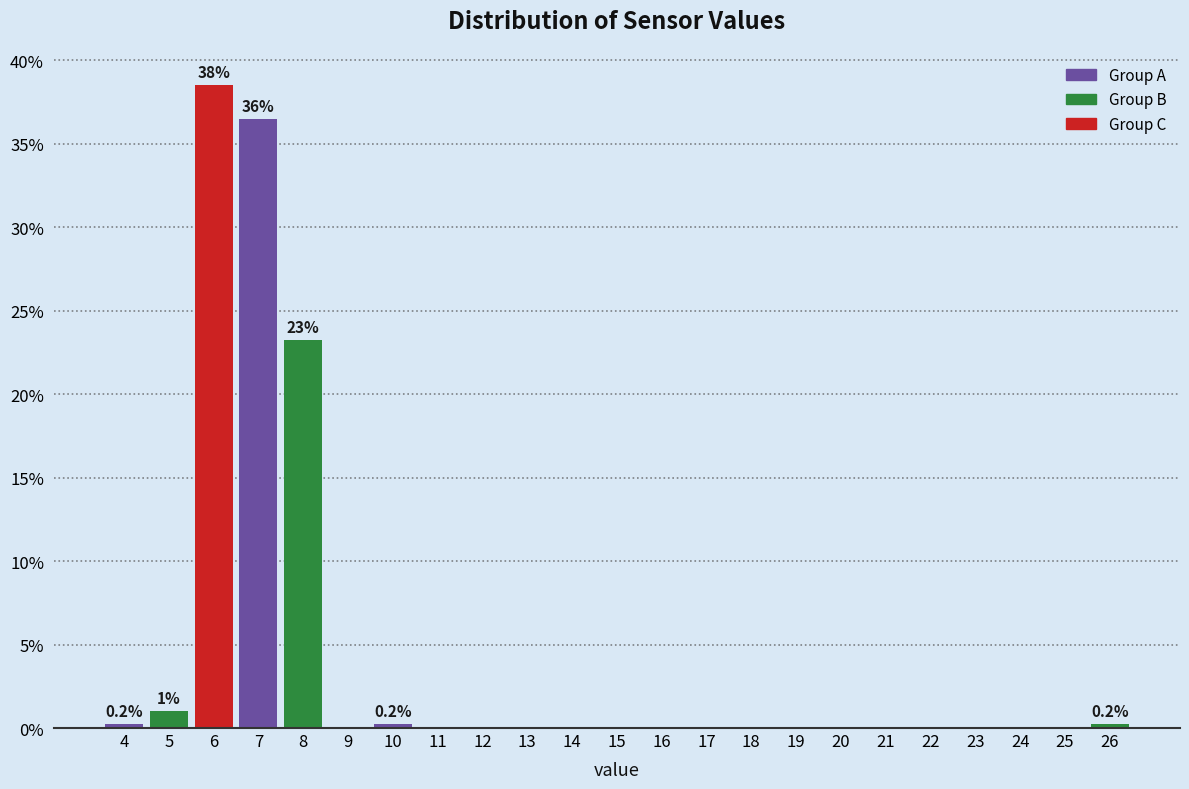

What is the change in value from 5 to 25?

-1.0